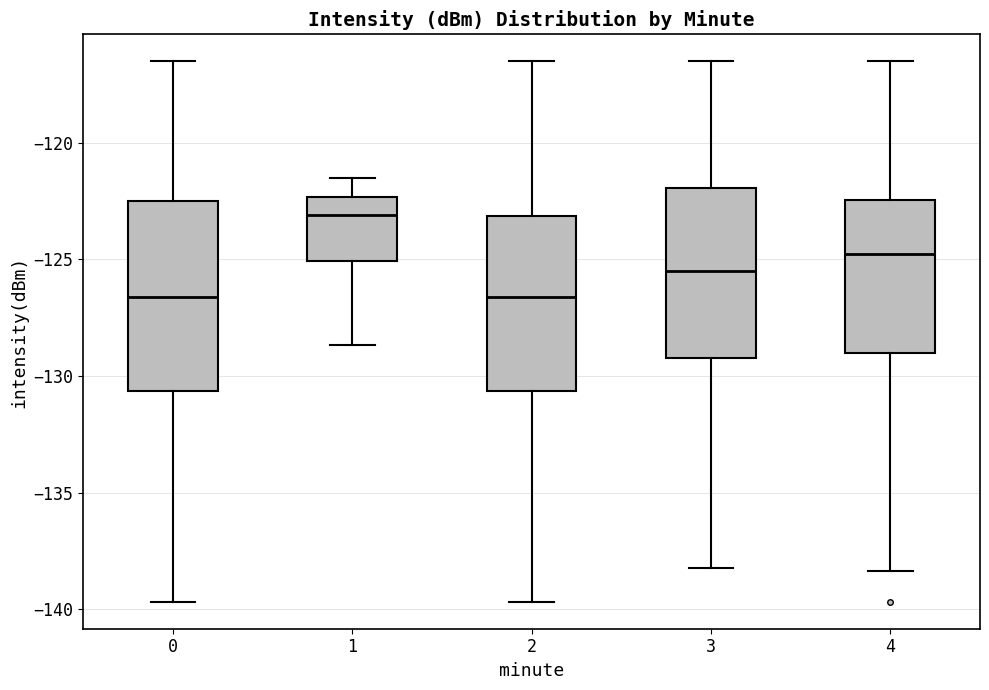

Which box's median line is the highest?

1